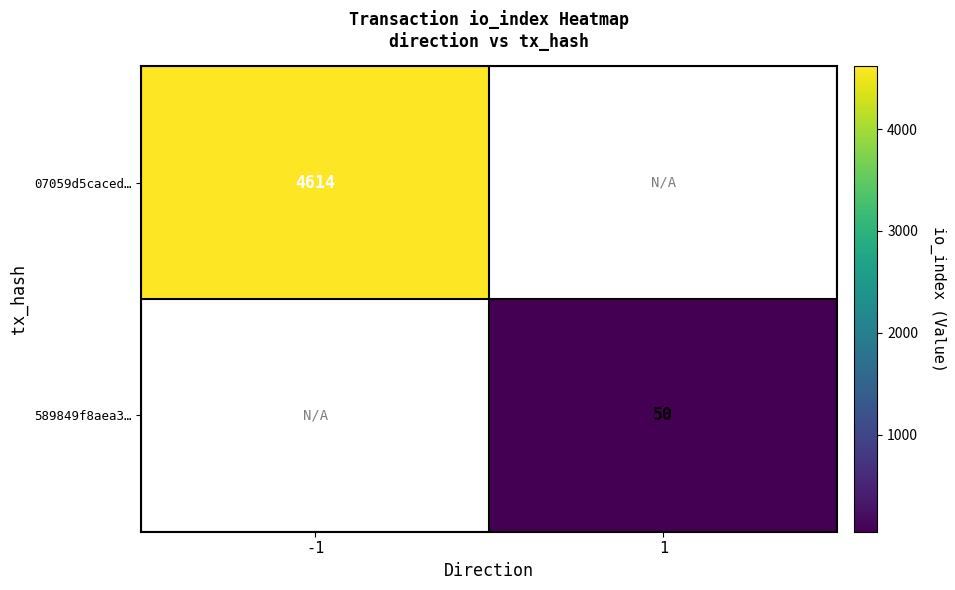

Between 1 and -1, which is larger?

-1